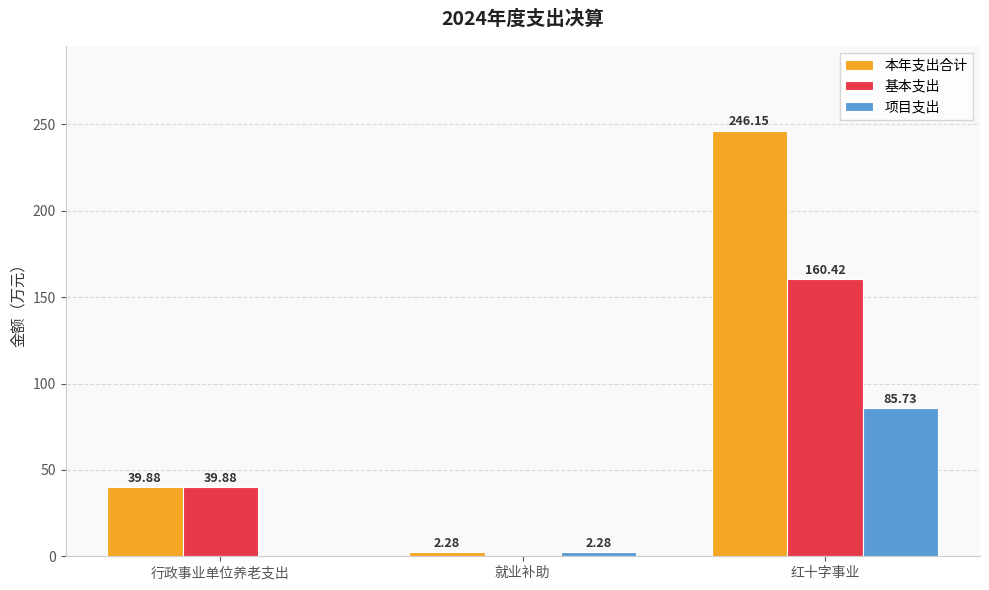

Where is 项目支出 nearest to the value 42?

就业补助